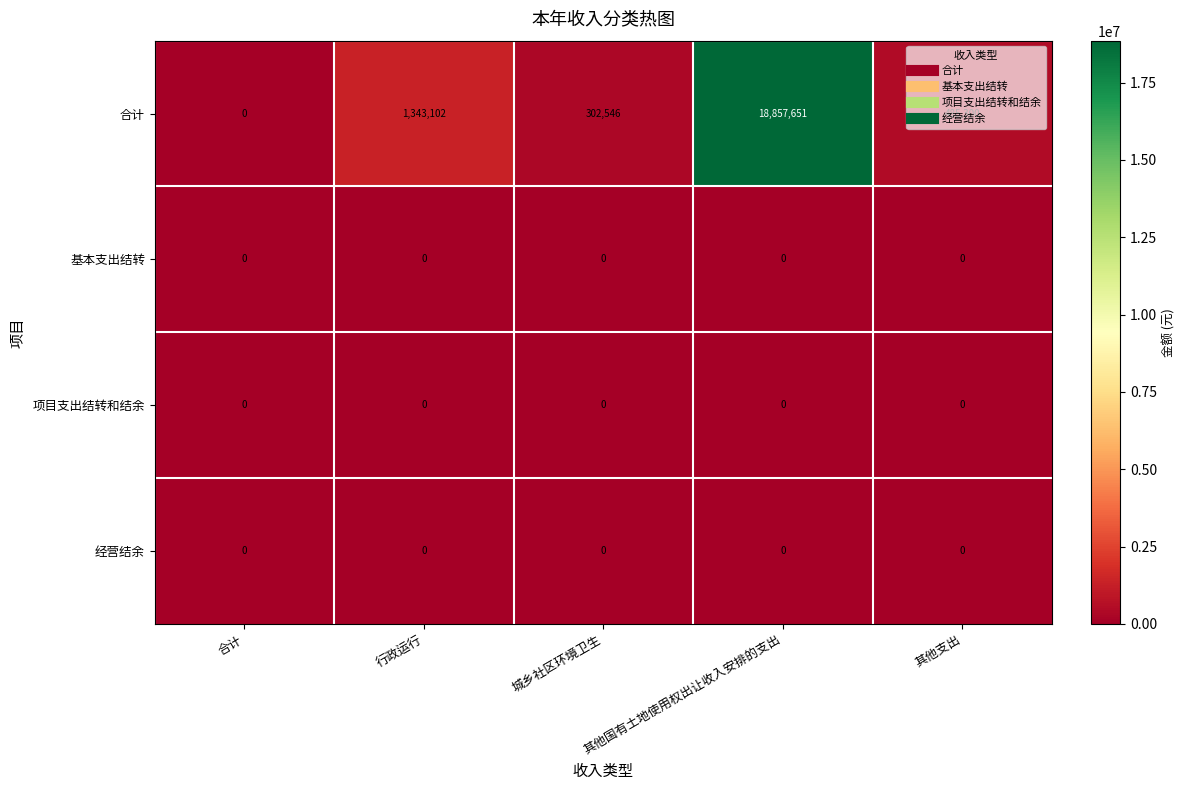

The value of 合计 at 合计 is 0. True or false?

True